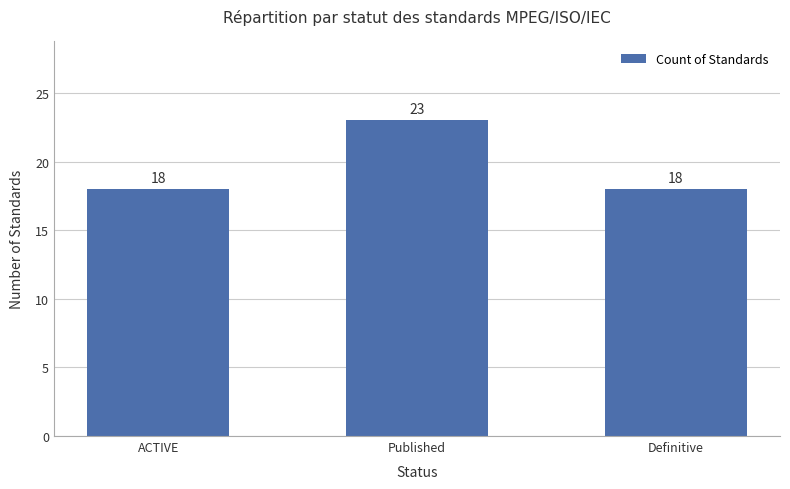

What is the label of the 3rd bar from the left?

Definitive